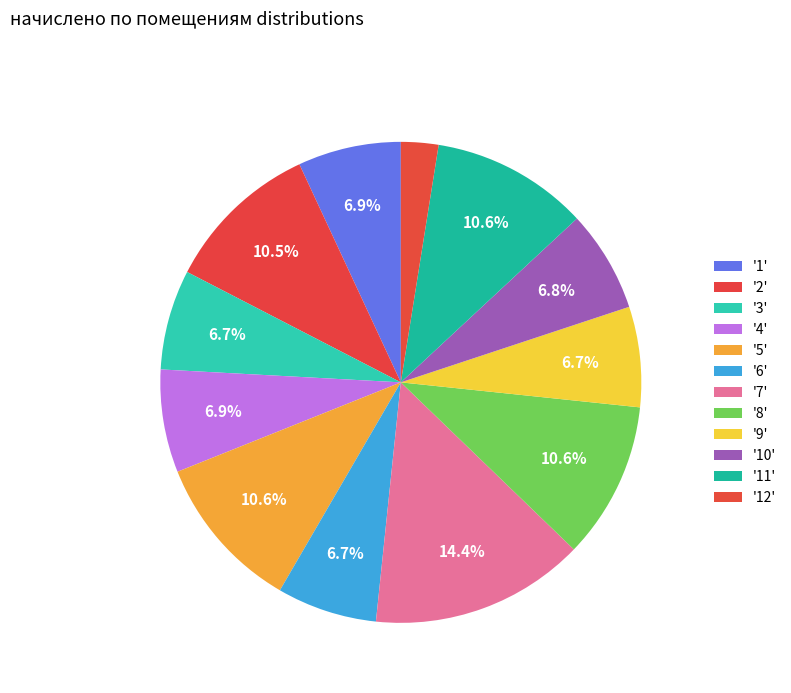

Rank the categories by value from lowest to highest.

12, 3, 6, 9, 10, 4, 1, 2, 5, 8, 11, 7